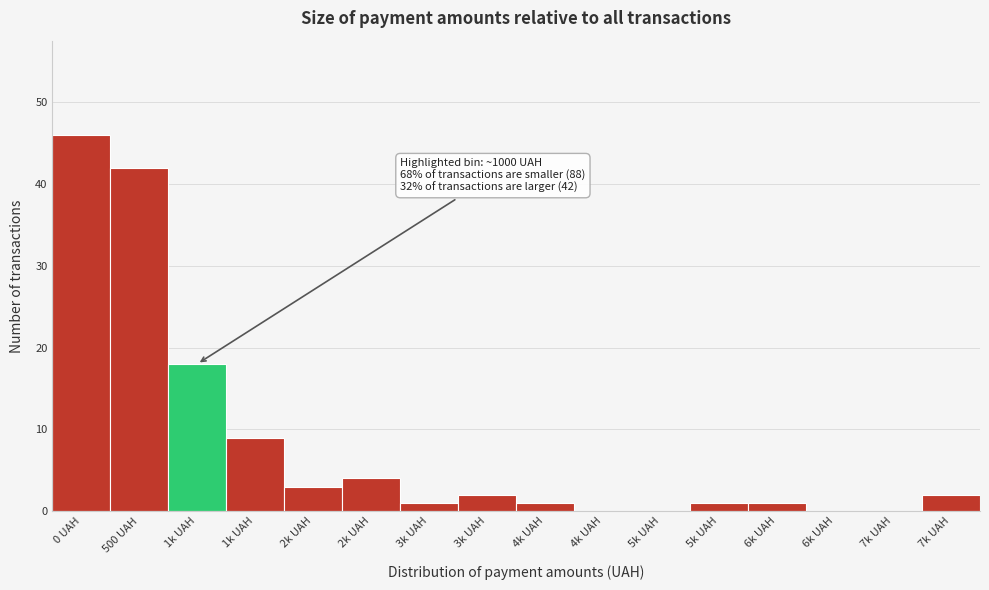

Are the bars horizontal?

No